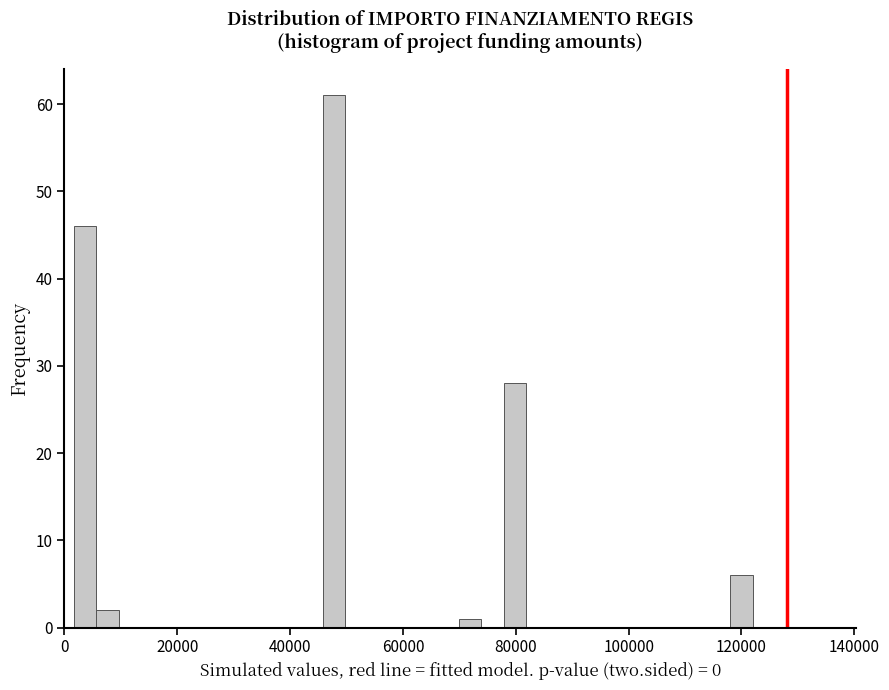

Around what value on the x-axis is the tallest bar? Give the approximate position of its centre, as read against the axis.

48000